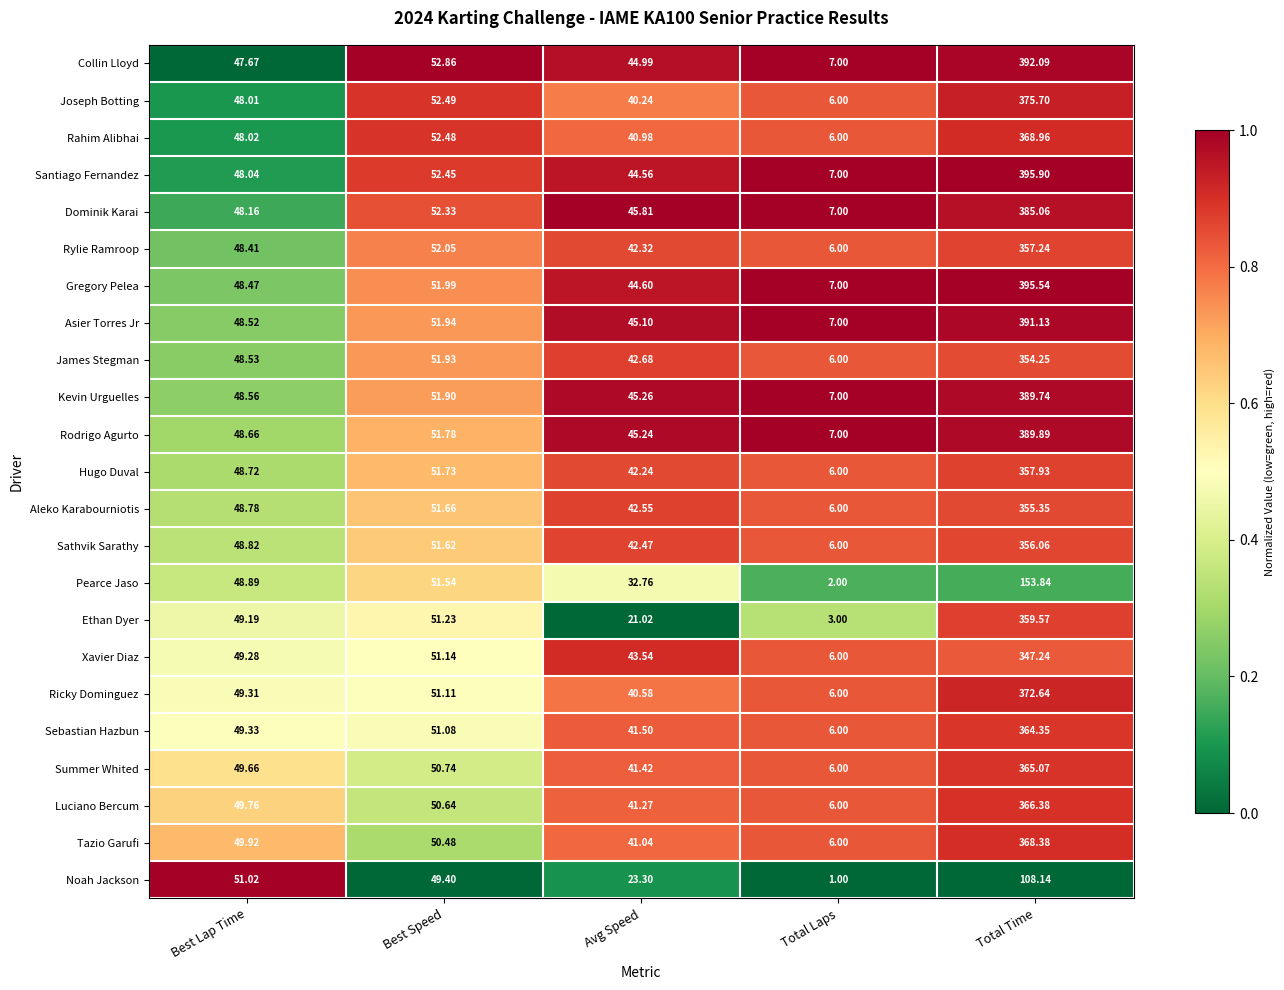

What is the spread (max minus min) of values at Total Time?

287.8